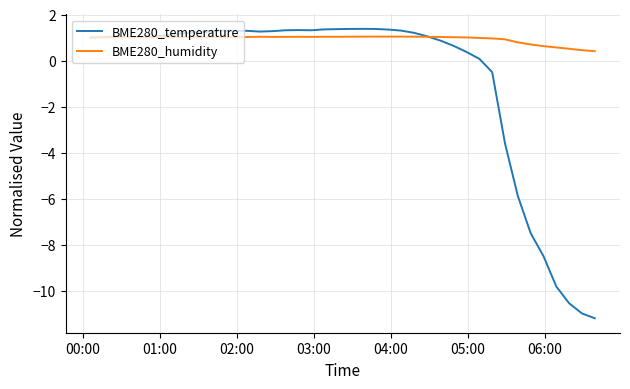

Which series has the largest total across all categories?

BME280_humidity